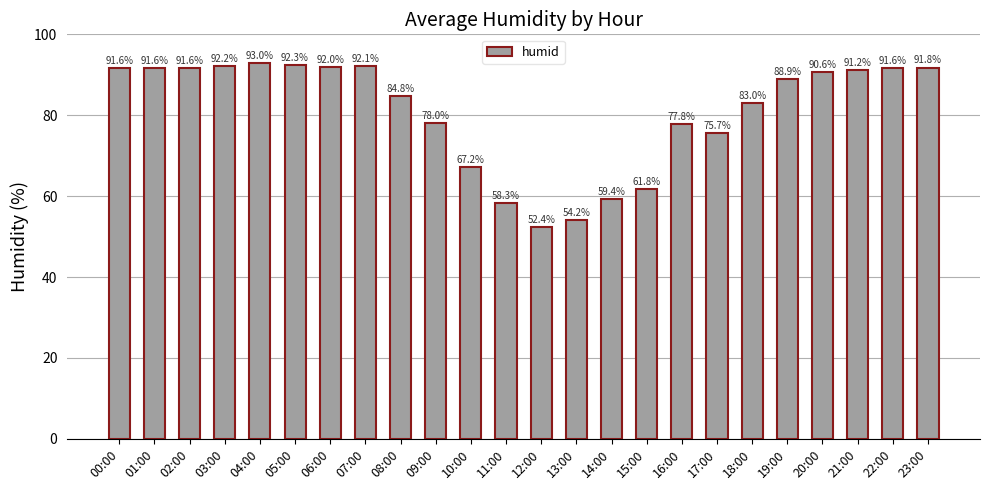

What is the average value?

81.0